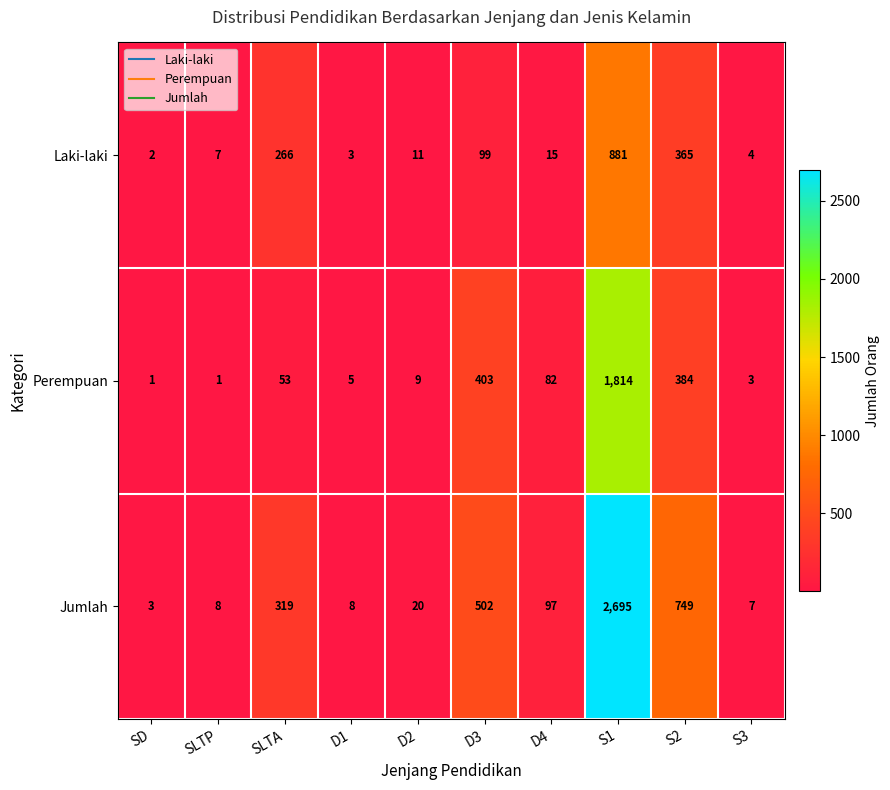

Reading right to left, list all the values displayed in this chart.

Laki-laki: 4	365	881	15	99	11	3	266	7	2
Perempuan: 3	384	1814	82	403	9	5	53	1	1
Jumlah: 7	749	2695	97	502	20	8	319	8	3